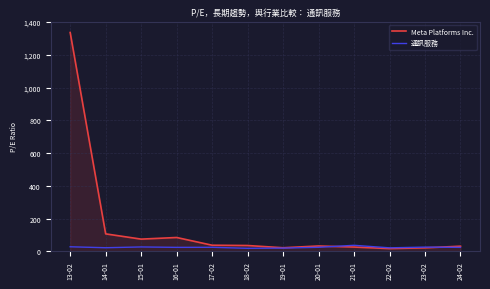

In Meta Platforms Inc., how many points are lower than both neighbors (excluding endpoints)?

3